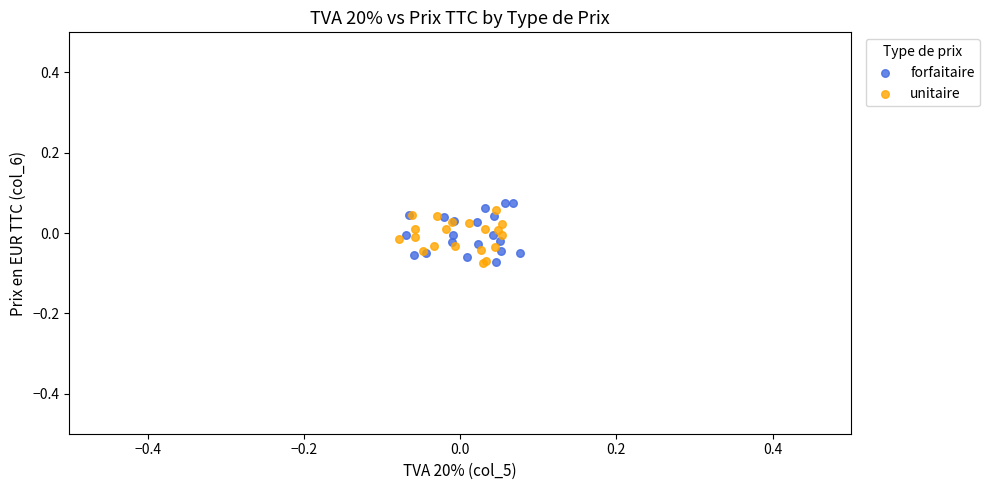

What are all the series names shown in the legend?

forfaitaire, unitaire